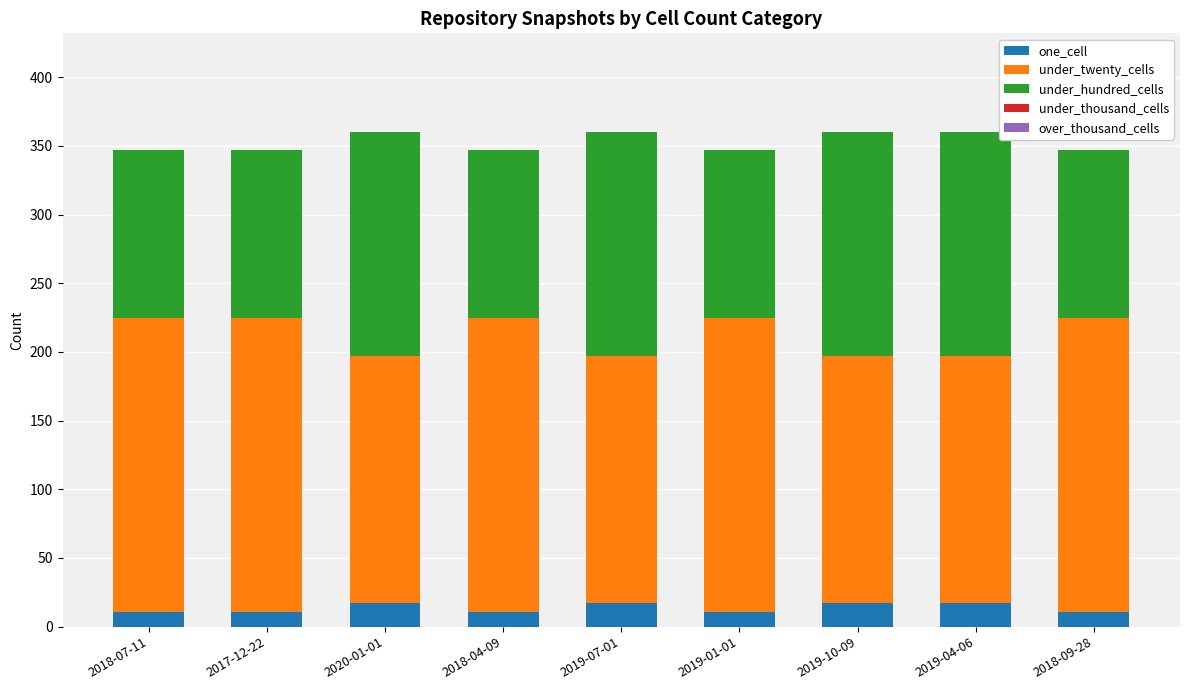

What is the highest value of the one_cell series?

17